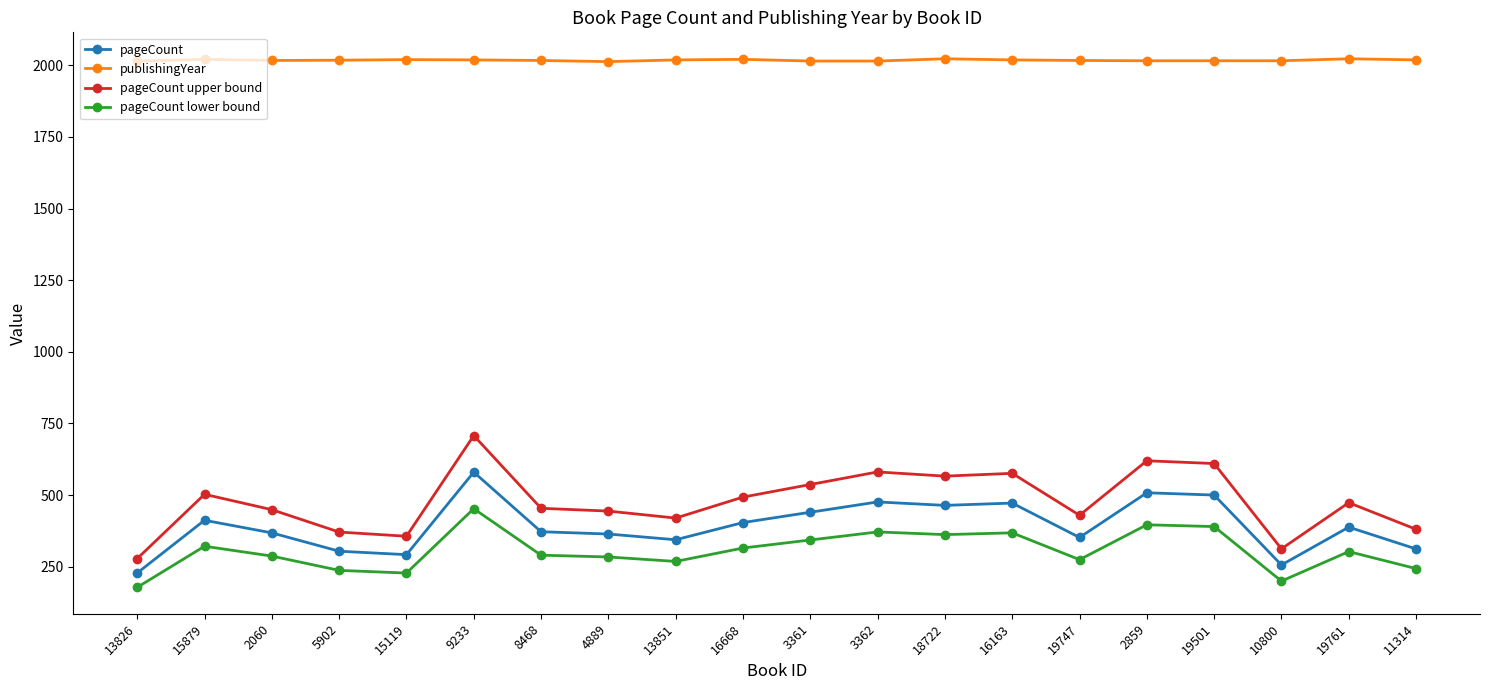

What is the total value across all series at 8468?

3133.0